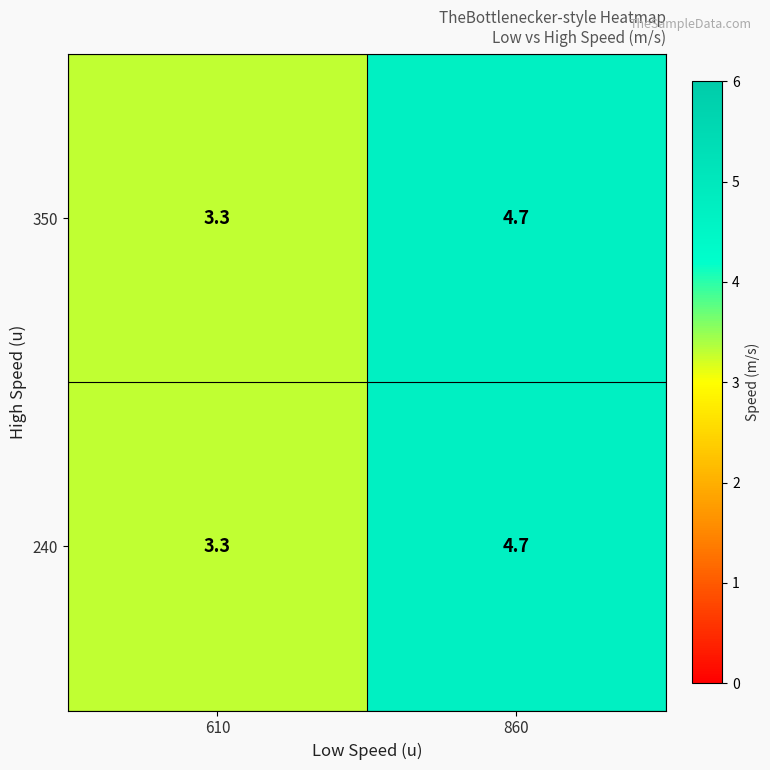

Where does the 350 series first go above 4?

860